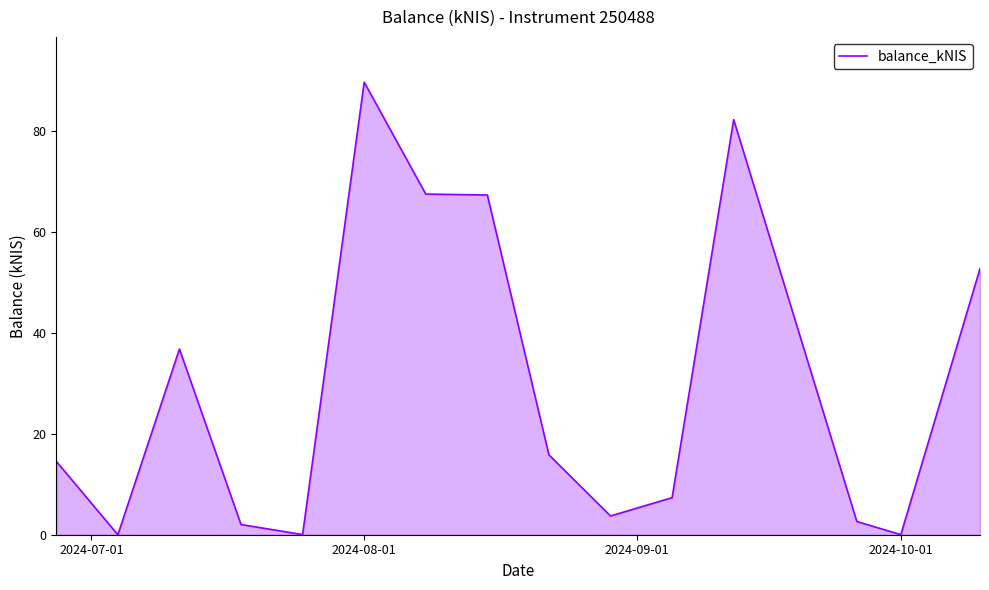

How many lines are shown in the chart?

1